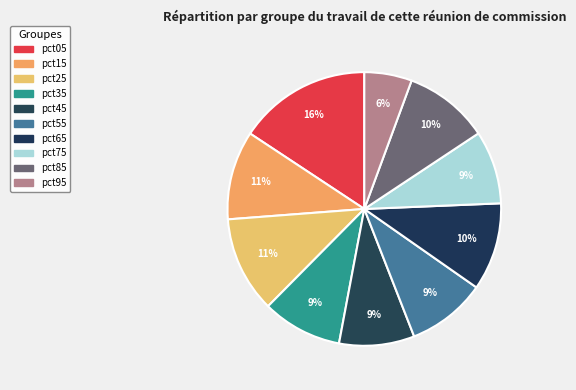

What percentage do pct25 and pct35 together represent?

20.8%